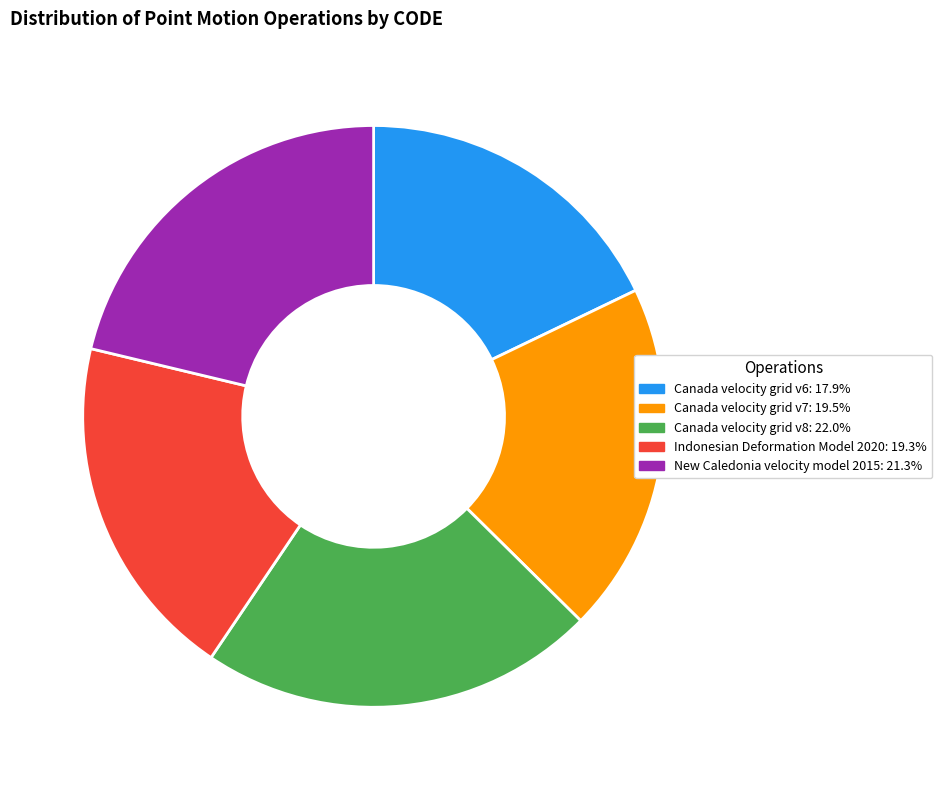

Which category has the smallest portion of the pie?

Canada velocity grid v6